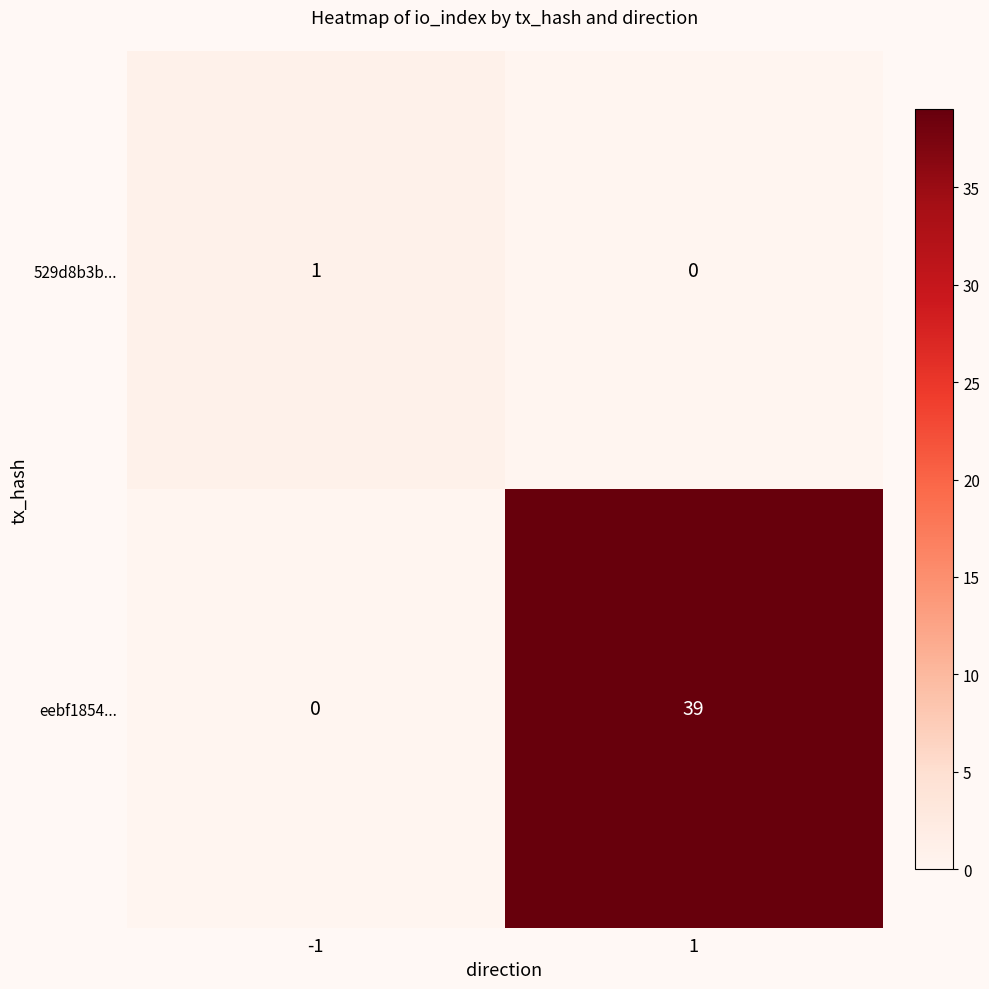

How many series are shown in this chart?

2